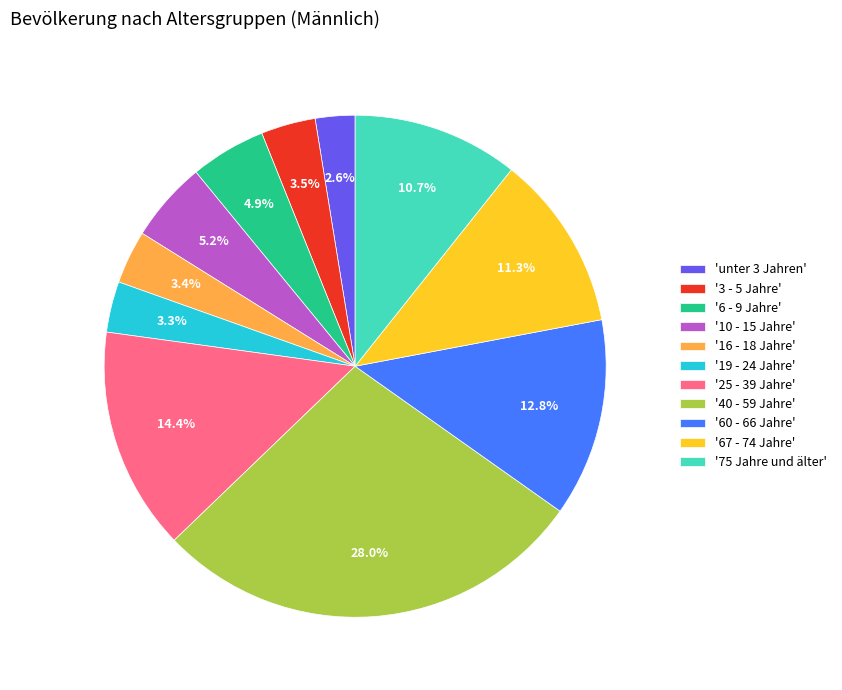

Approximately how many times larger is the value at '75 Jahre und älter' compared to '40 - 59 Jahre'?

0.4